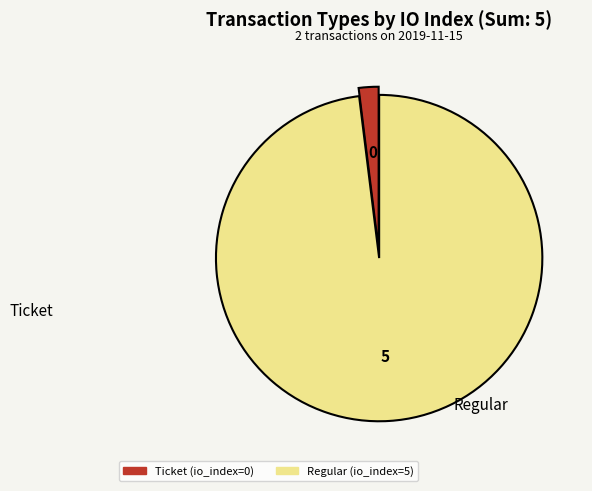

Is the sum of Regular and Ticket greater than half?

Yes